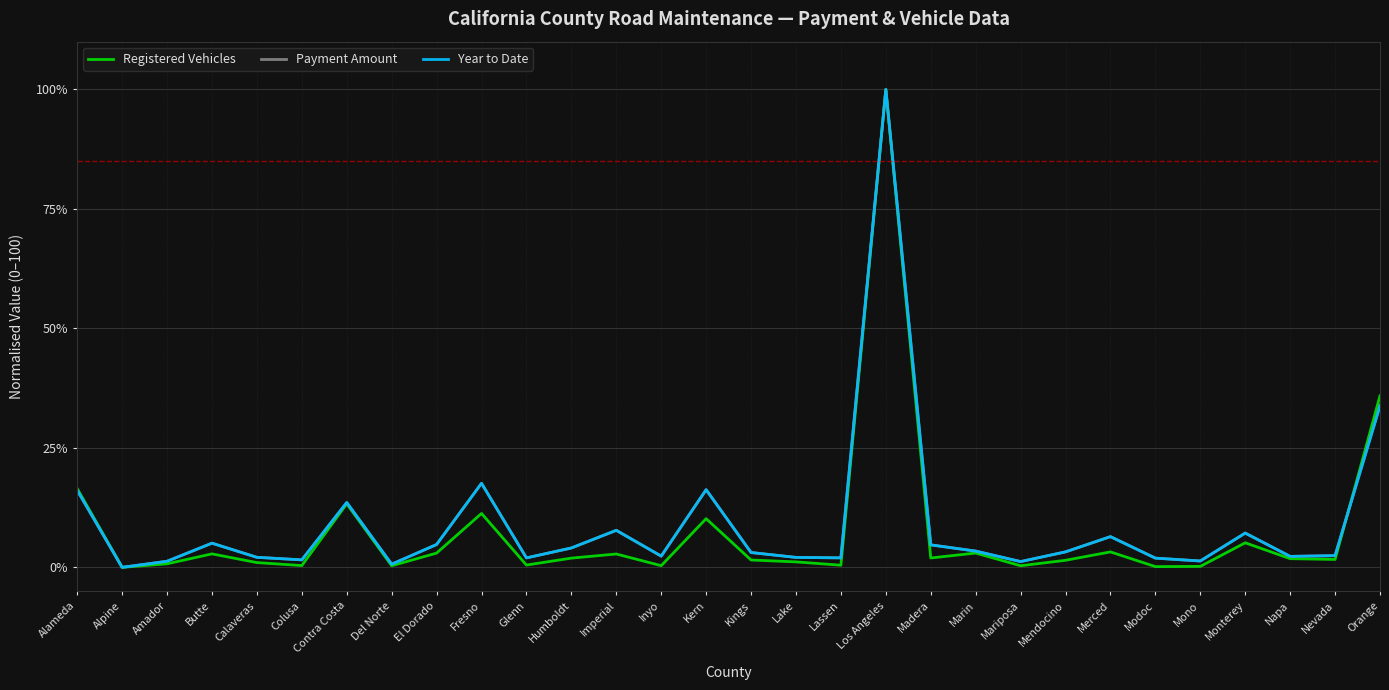

Is the value of Registered Vehicles at Alpine greater than the value of Payment Amount at Orange?

No